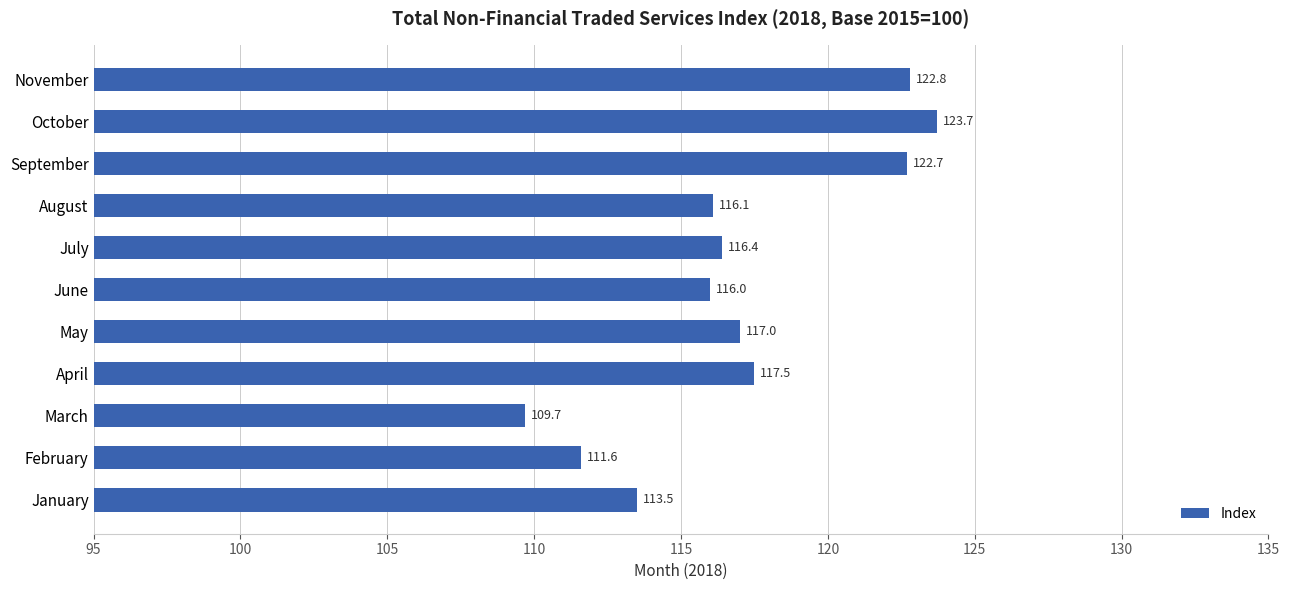

List the labels in order of value, smallest first.

March, February, January, June, August, July, May, April, September, November, October